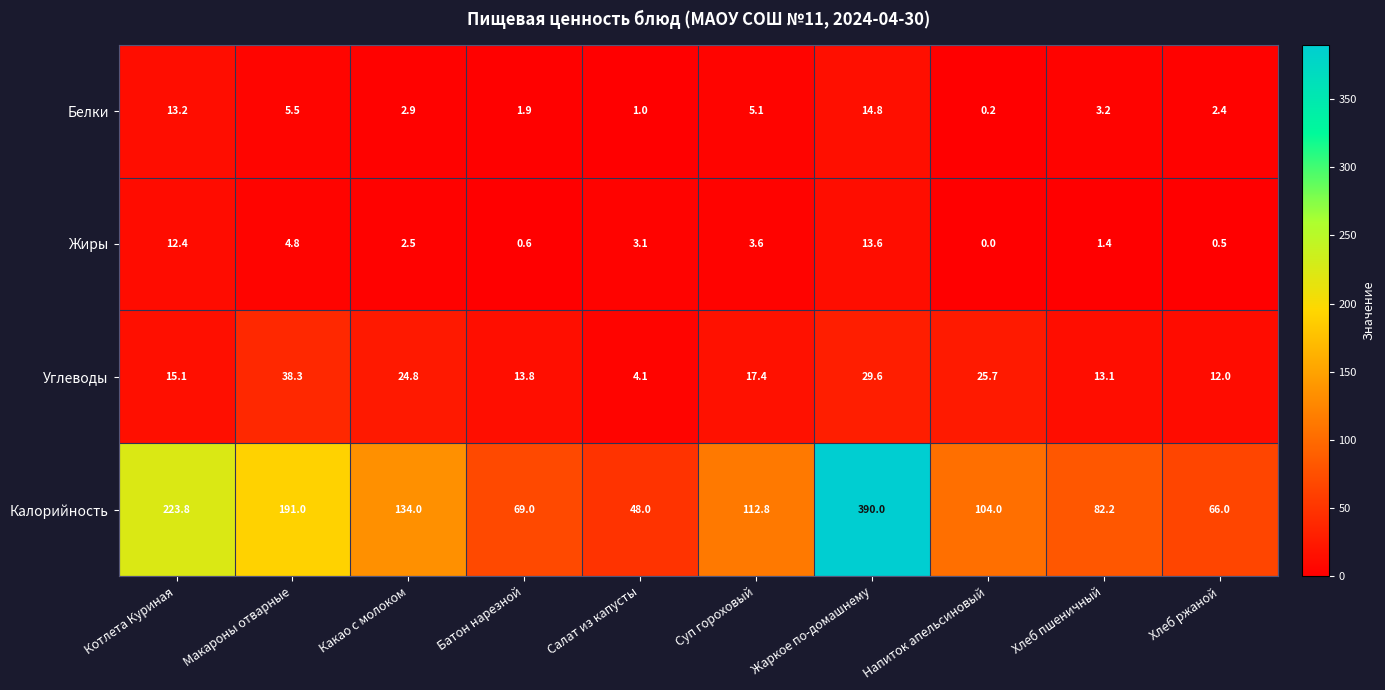

Which series changed the most between Салат из капусты and Хлеб пшеничный?

Калорийность